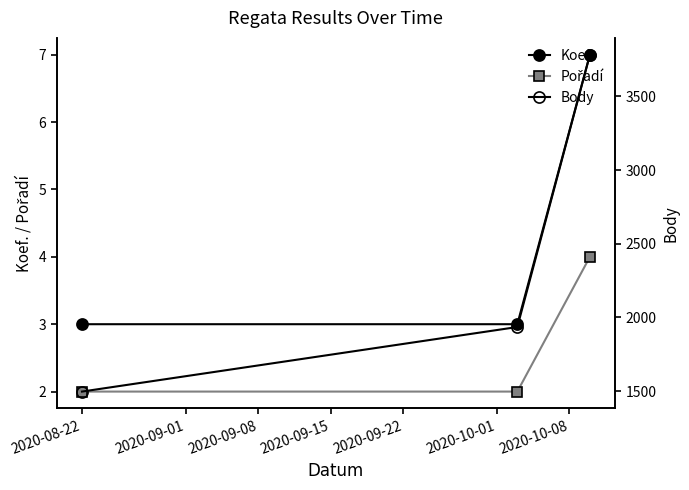

What is the sum of all Koef. values?

13